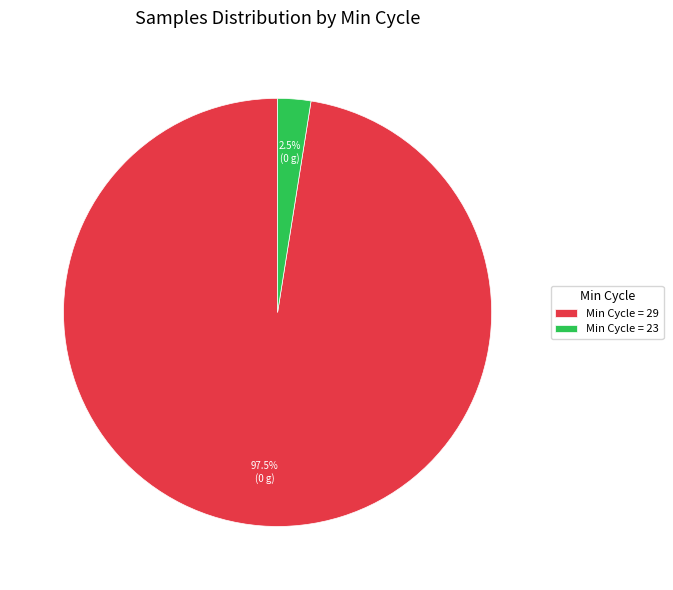

Count the number of slices in the pie.

2